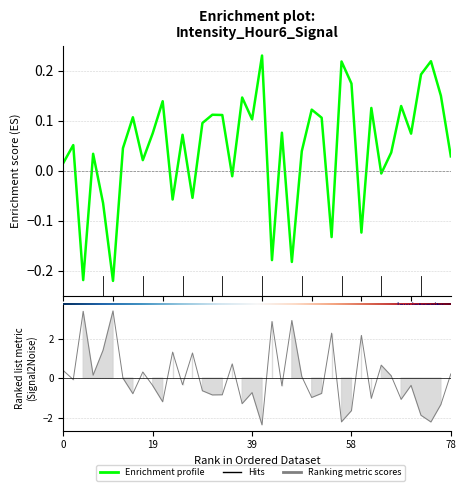

What is the maximum value shown in the chart?

0.2